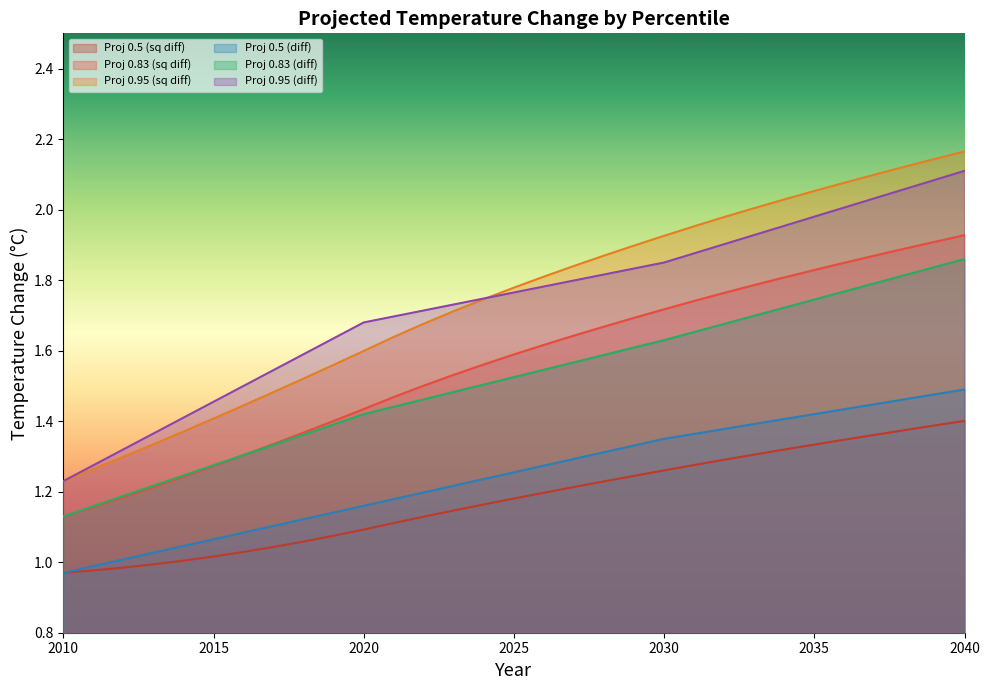

Which series has the largest range (max minus min)?

Proj 0.95 (sq diff)